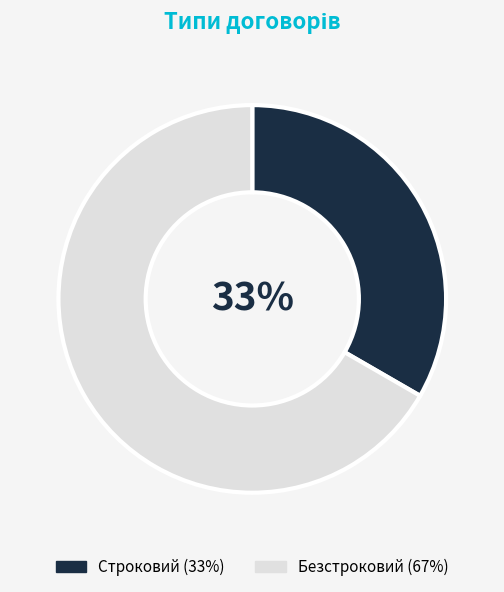

Rank the categories by value from highest to lowest.

Безстроковий, Строковий